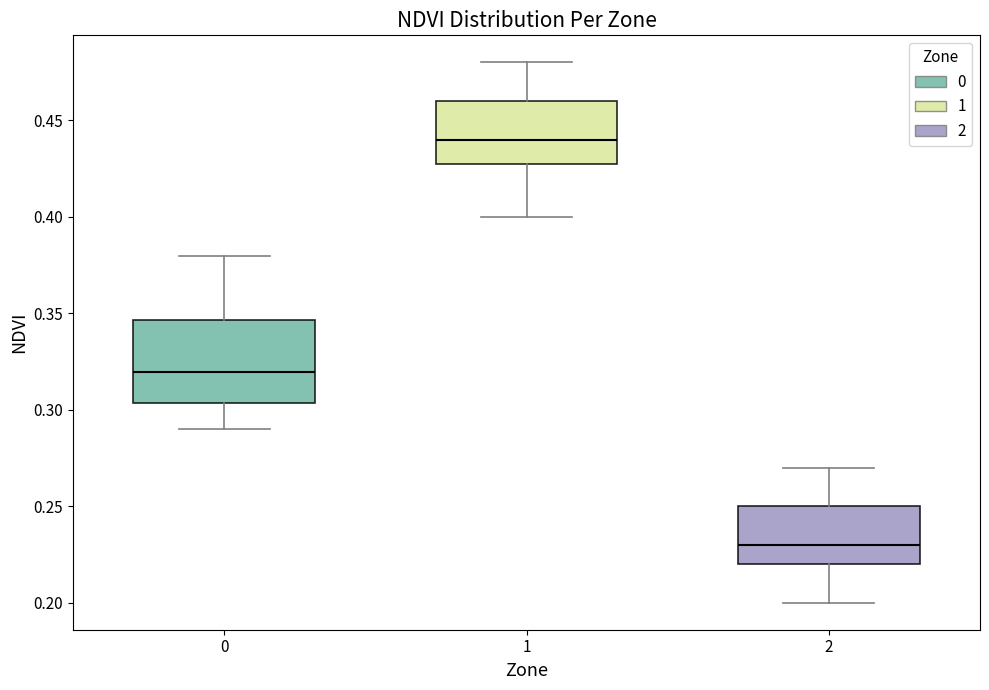

Comparing the boxes themselves (not the whiskers), which one is the tallest?

0